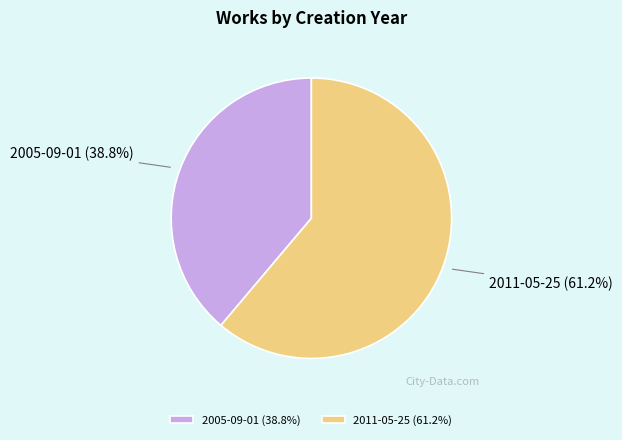

To the nearest percent, what is the combined percentage of 2005-09-01 and 2011-05-25?

100%